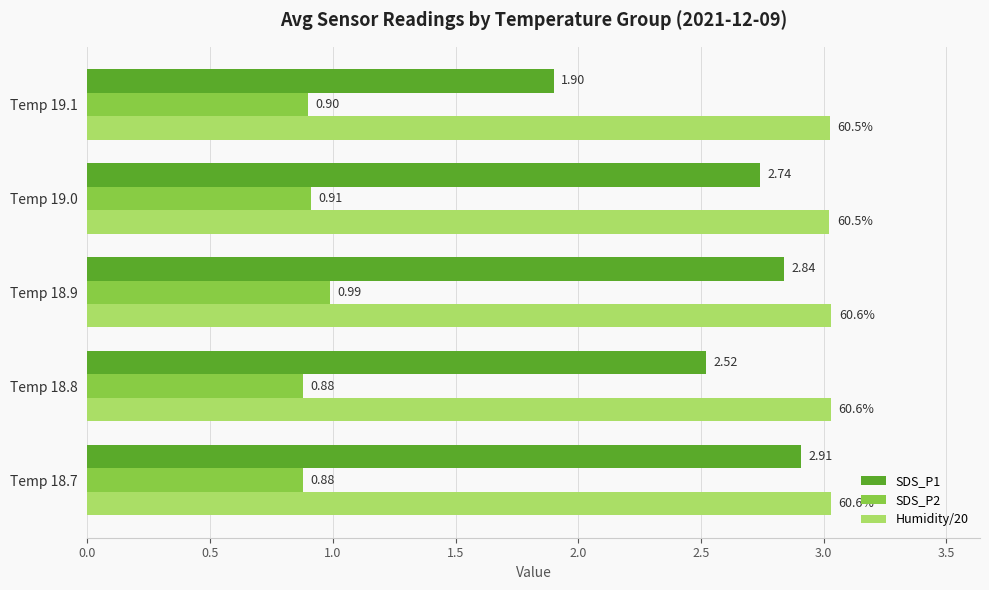

Rank the series by their average value, from lowest to highest.

SDS_P2, SDS_P1, Humidity/20